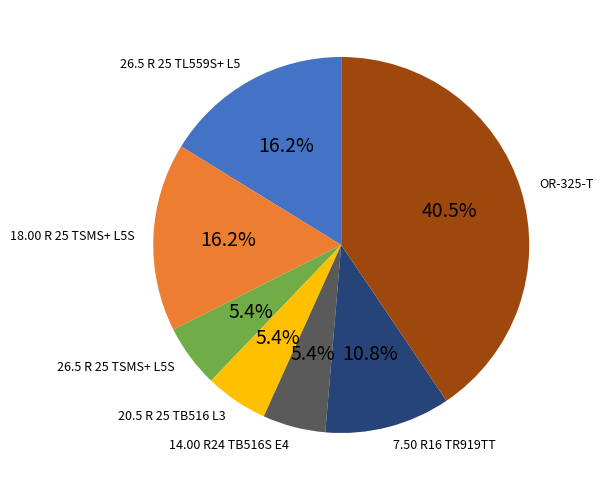

To the nearest percent, what percentage of the pie is 18.00 R 25 TSMS+ L5S?

16%